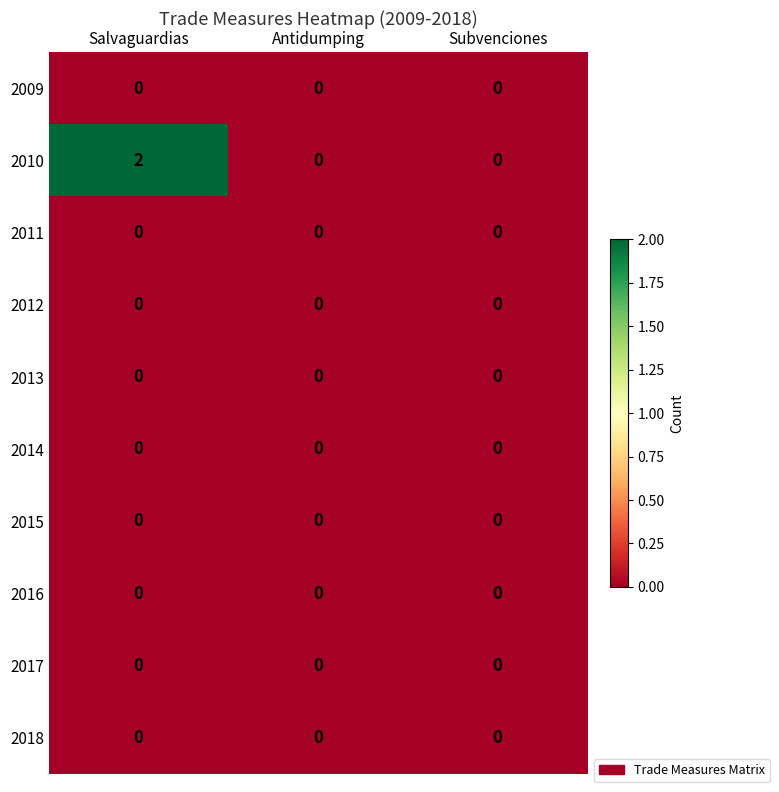

Which series has the largest total across all categories?

2010